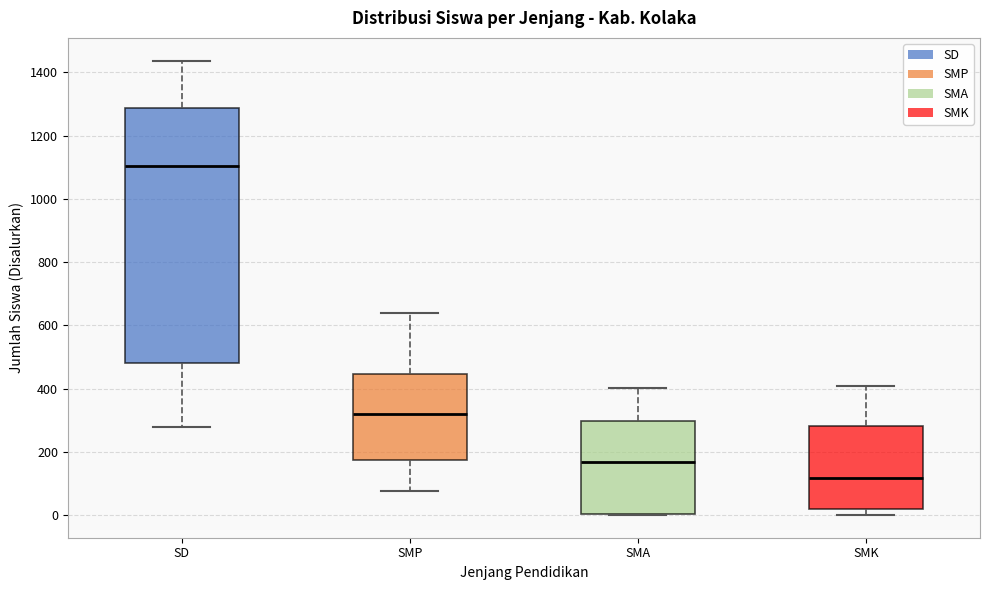

Reading left to right, transcribe this box plot: for each box, give where its median line is, the range the box spans, and where its two whiskers end, as read against the y-axis. The values are not printed on the chart, so give them approximately, as read against the axis.

SD: median 1100, box 480 to 1280, whiskers 280 to 1440
SMP: median 320, box 180 to 440, whiskers 80 to 640
SMA: median 160, box 0 to 300, whiskers 0 to 400
SMK: median 120, box 20 to 280, whiskers 0 to 400